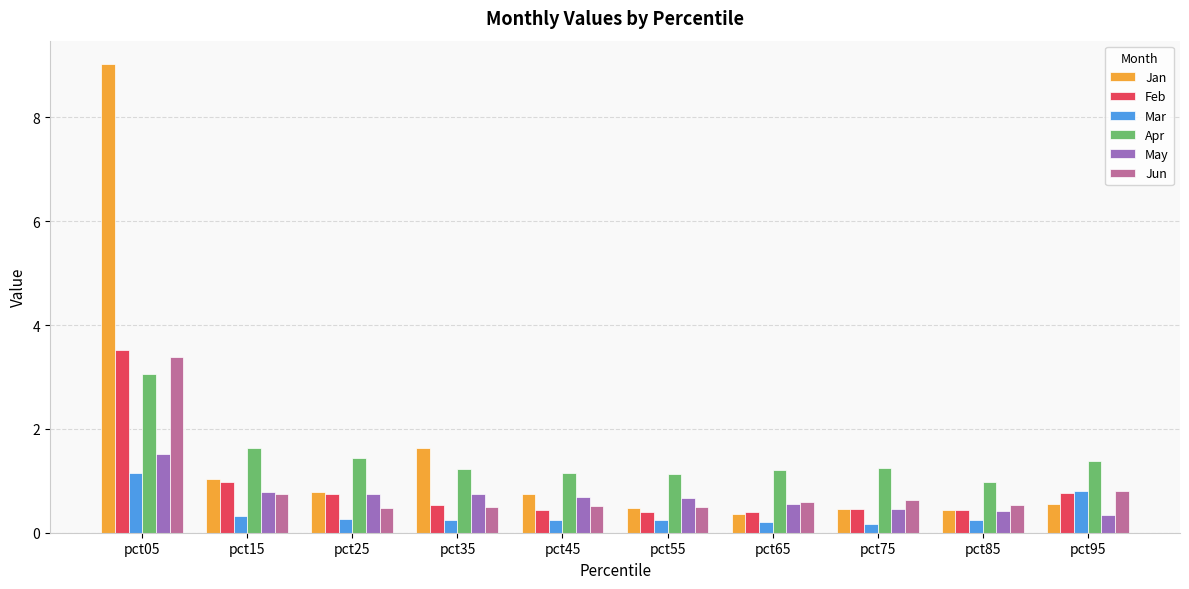

Which series has the largest range (max minus min)?

Jan